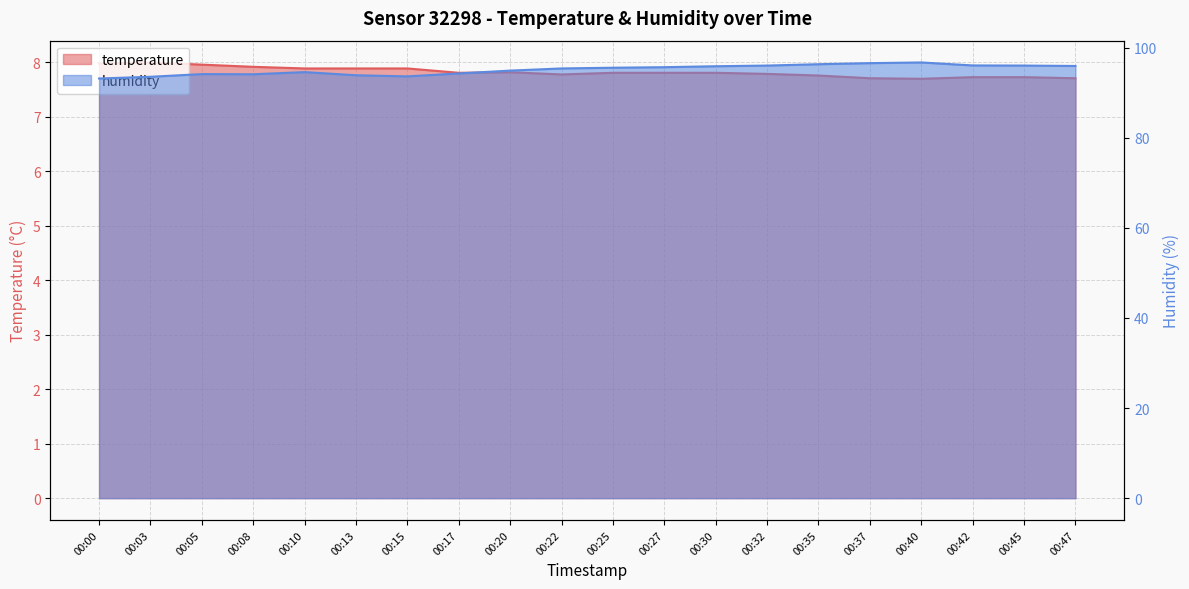

What value does the humidity series have at 00:05?

94.1